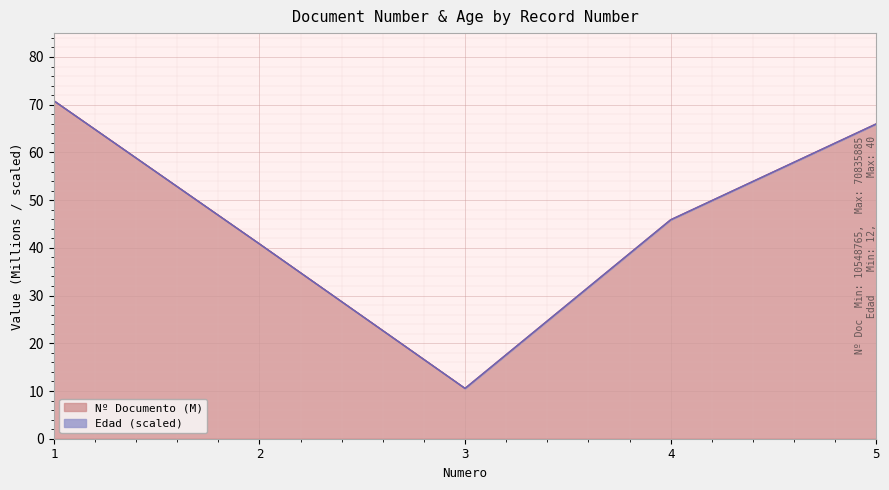

Reading left to right, extract all data points from this chart.

70.8	40.8	10.5	45.9	66.0